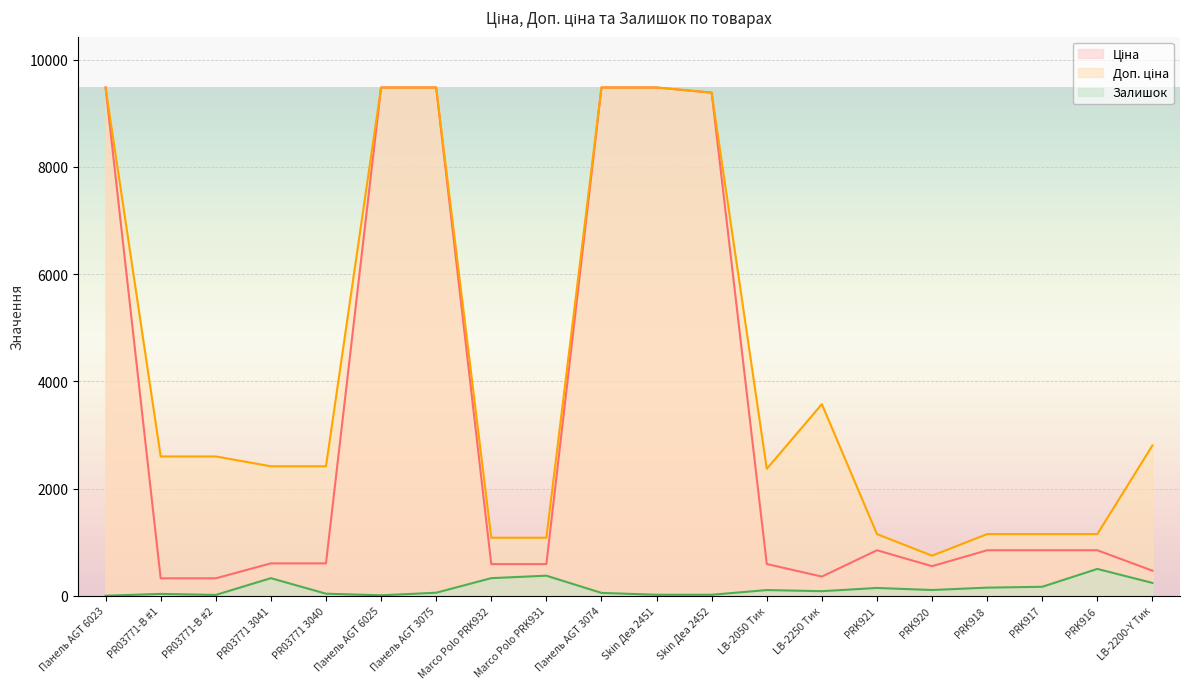

List the series in order of their overall mean, highest first.

Доп. ціна, Ціна, Залишок